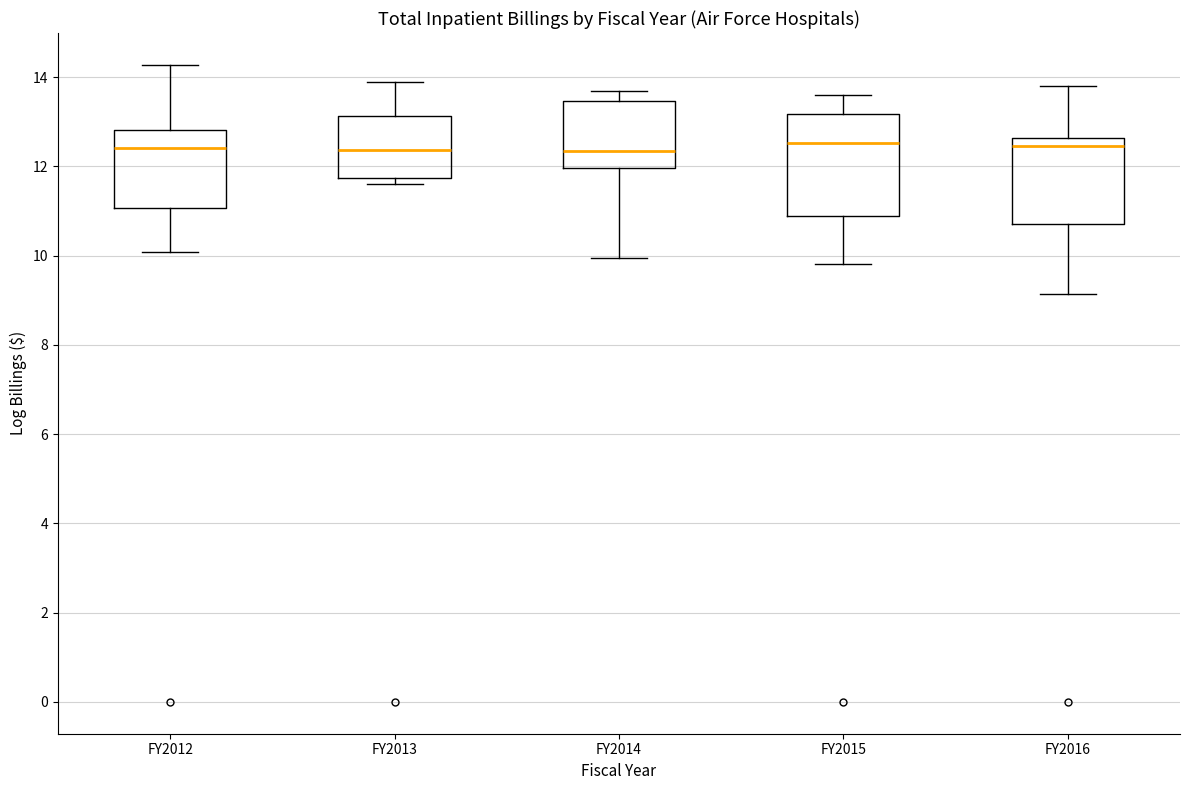

Reading left to right, transcribe this box plot: for each box, give where its median line is, the range the box spans, and where its two whiskers end, as read against the y-axis. The values are not printed on the chart, so give them approximately, as read against the axis.

FY2012: median 12.4, box 11.0 to 12.8, whiskers 10.0 to 14.2
FY2013: median 12.4, box 11.8 to 13.2, whiskers 11.6 to 13.8
FY2014: median 12.4, box 12.0 to 13.4, whiskers 10.0 to 13.6
FY2015: median 12.6, box 10.8 to 13.2, whiskers 9.8 to 13.6
FY2016: median 12.4, box 10.8 to 12.6, whiskers 9.2 to 13.8